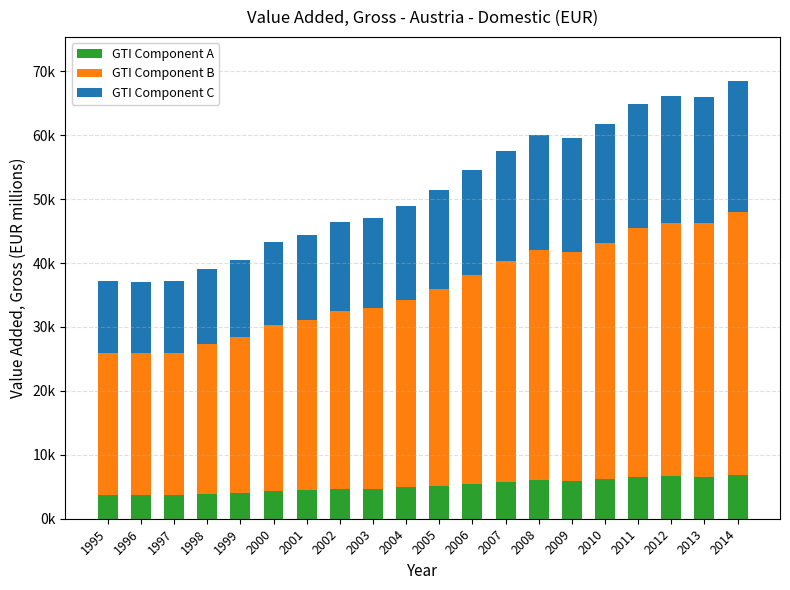

At 2006, list the series in order from largest to smallest.

GTI Component B, GTI Component C, GTI Component A